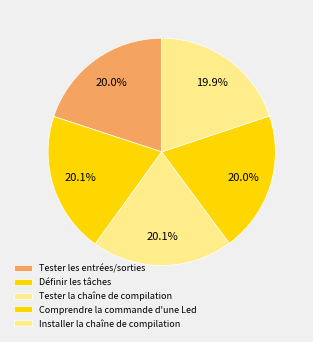

Combined, what portion of the pie is Définir les tâches and Tester les entrées/sorties?

40.0%